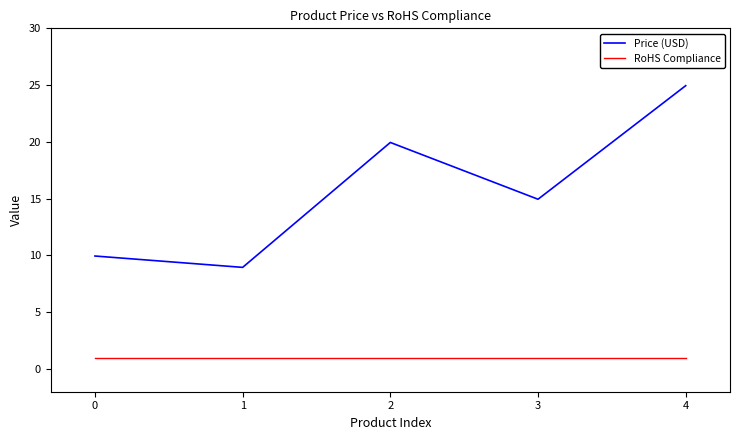

How many series are shown in this chart?

2